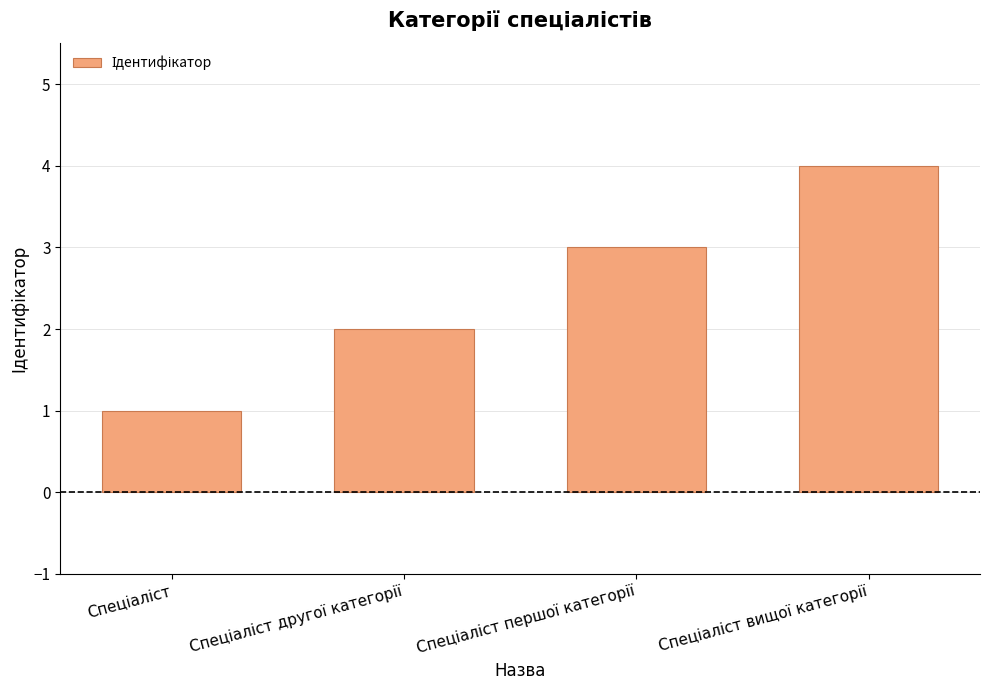

What is the difference between the maximum and minimum values?

3